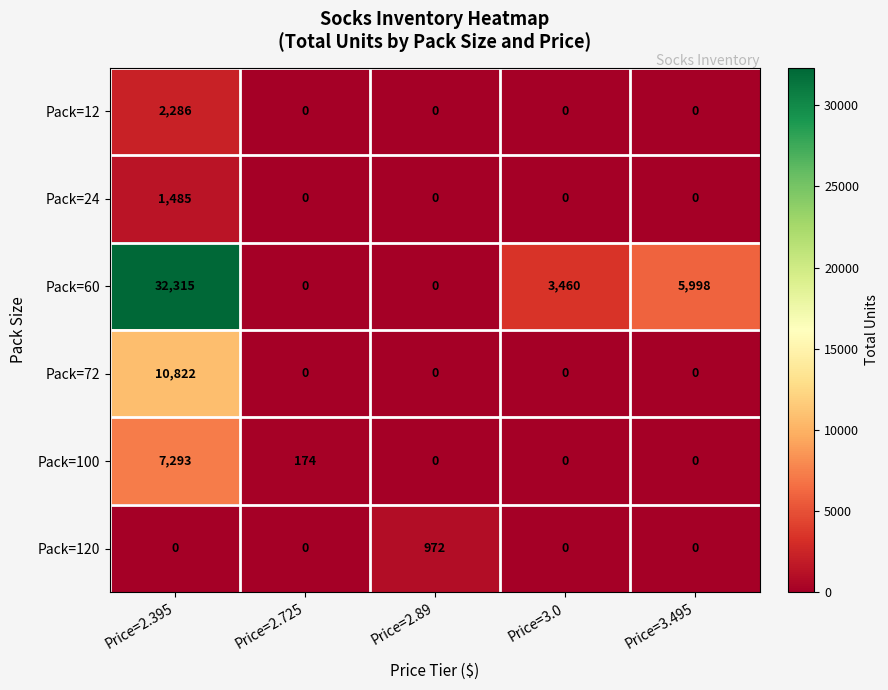

Reading right to left, extract all data points from this chart.

Pack=12: 0	0	0	0	2286
Pack=24: 0	0	0	0	1485
Pack=60: 5998	3460	0	0	32315
Pack=72: 0	0	0	0	10822
Pack=100: 0	0	0	174	7293
Pack=120: 0	0	972	0	0